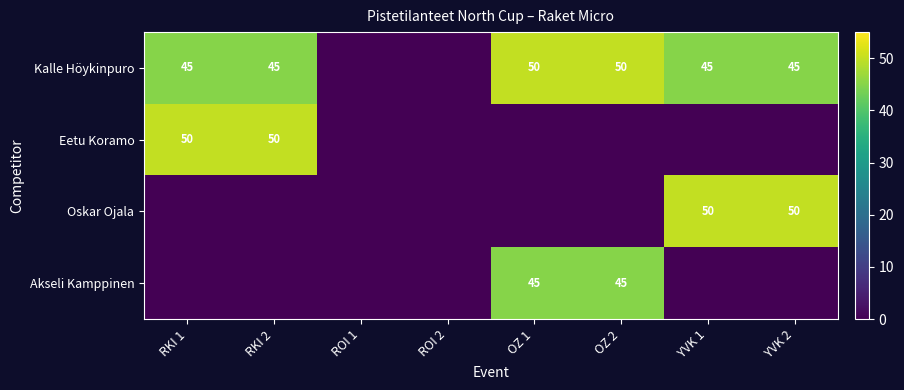

What is the sum of the Kalle Höykinpuro values at YVK 2 and RKI 1?

90